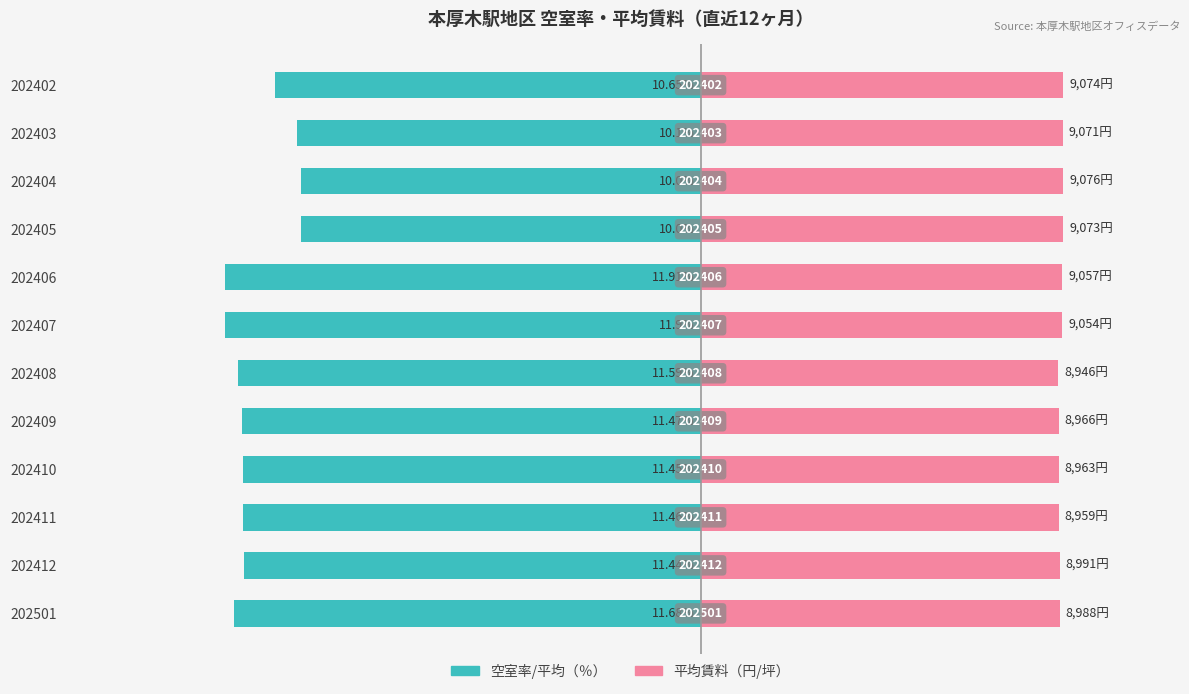

How many bars are there in each group?

2